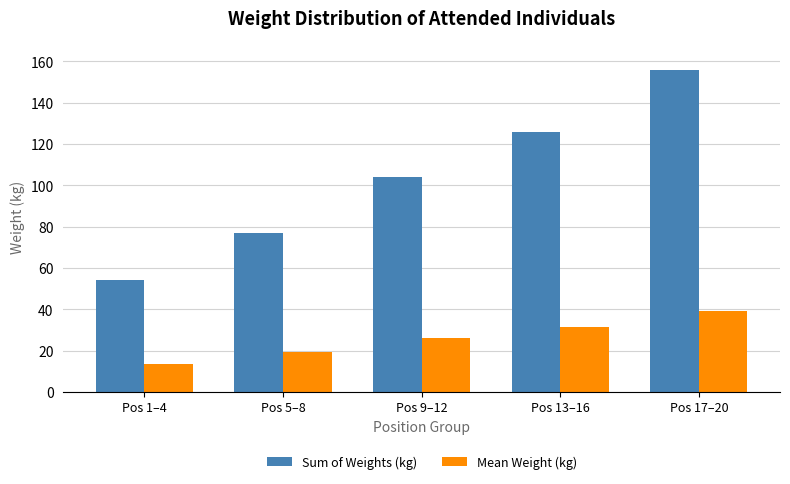

Which category has the lowest value across all series?

Pos 1–4